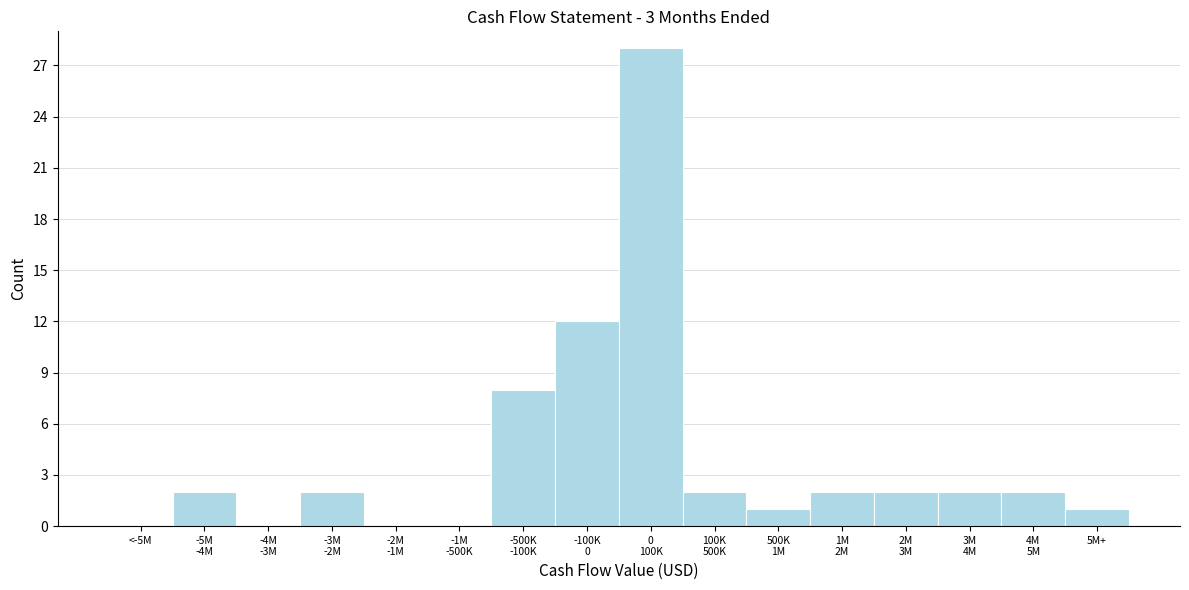

What is the greatest value displayed?

28